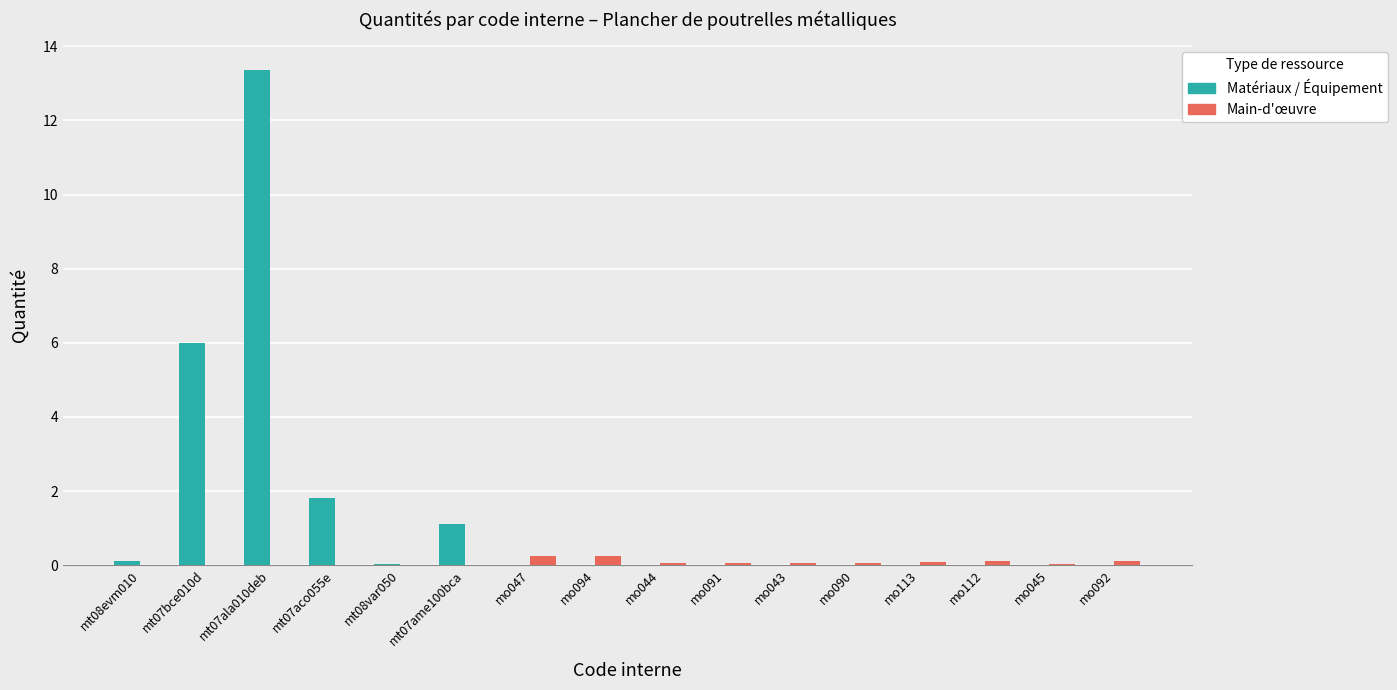

The value of Matériaux / Équipement at mo045 is 0.0. True or false?

True